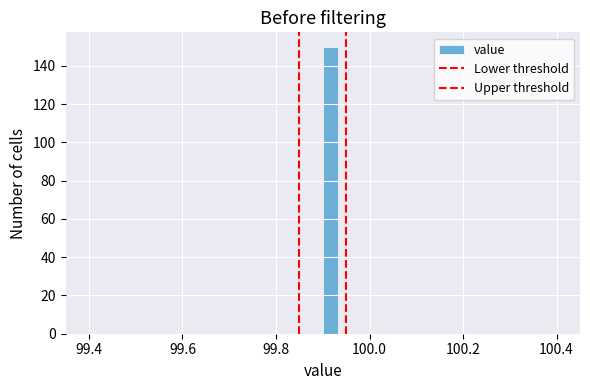

Around what value on the x-axis is the tallest bar? Give the approximate position of its centre, as read against the axis.

99.92